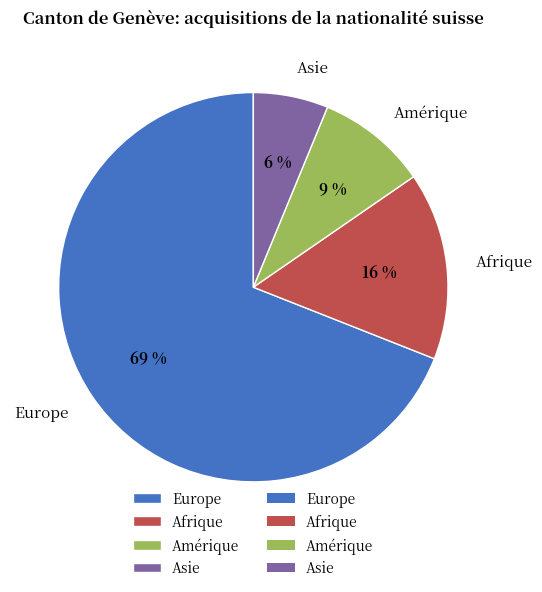

How many slices are in this pie chart?

4